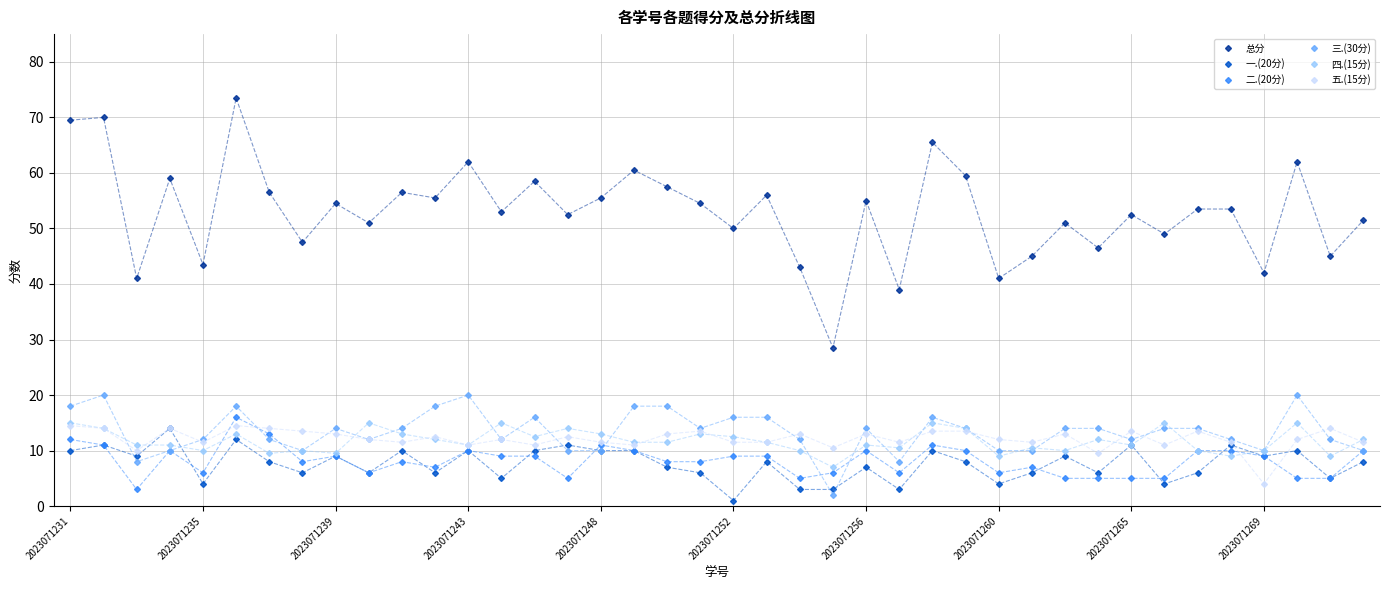

What is the value of the 五.(15分) point at the 17th from the left?

11.5